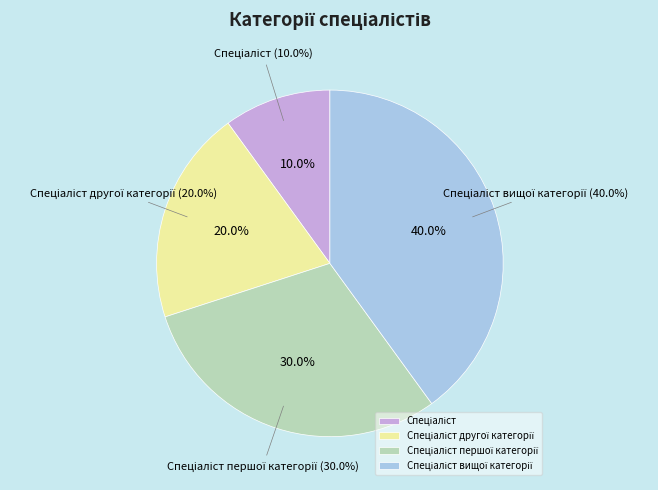

Does any single category account for the majority?

No